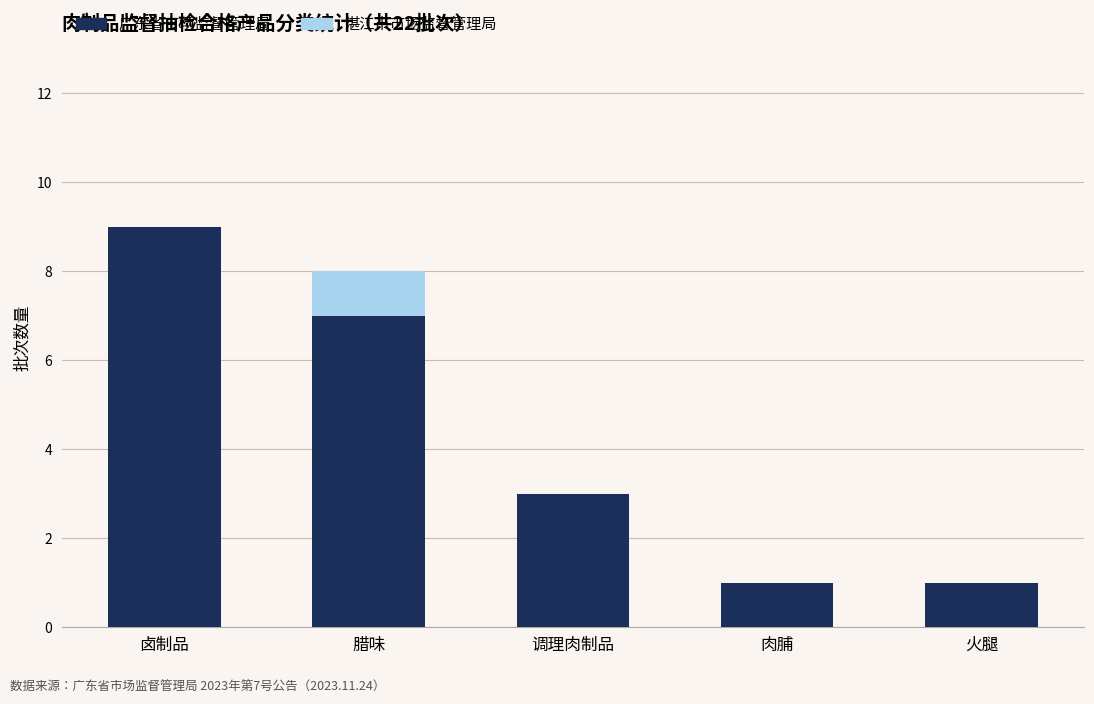

What is the highest value of the 广东省市场监督管理局 series?

9